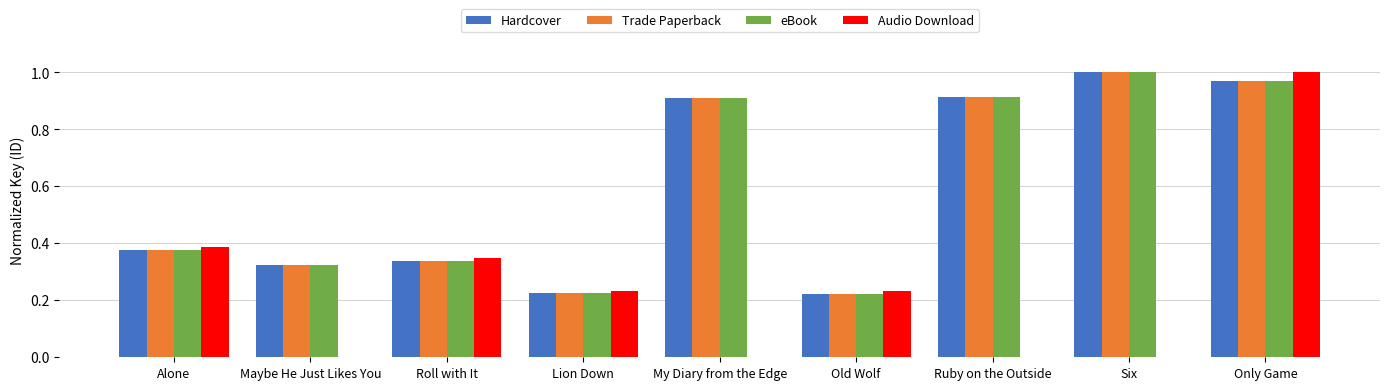

Is the value of eBook at Six greater than the value of Trade Paperback at Roll with It?

Yes